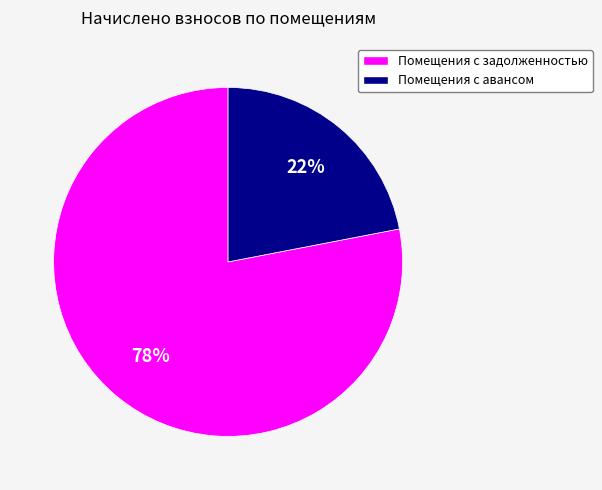

How many segments does this pie chart have?

2